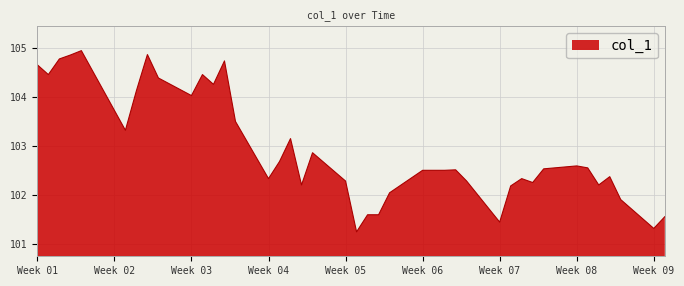

What is the difference between the maximum and minimum values?

3.7